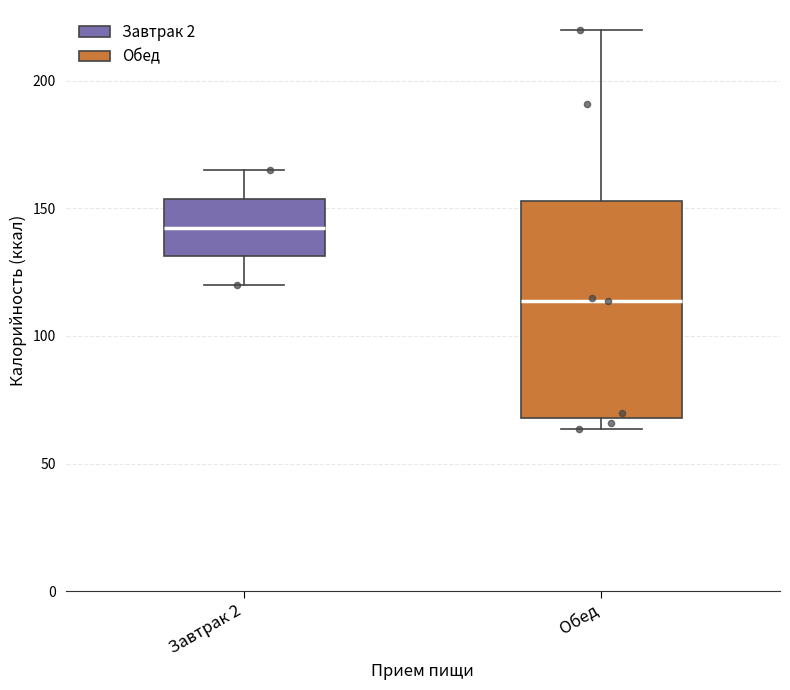

Which box's median line is the highest?

Завтрак 2